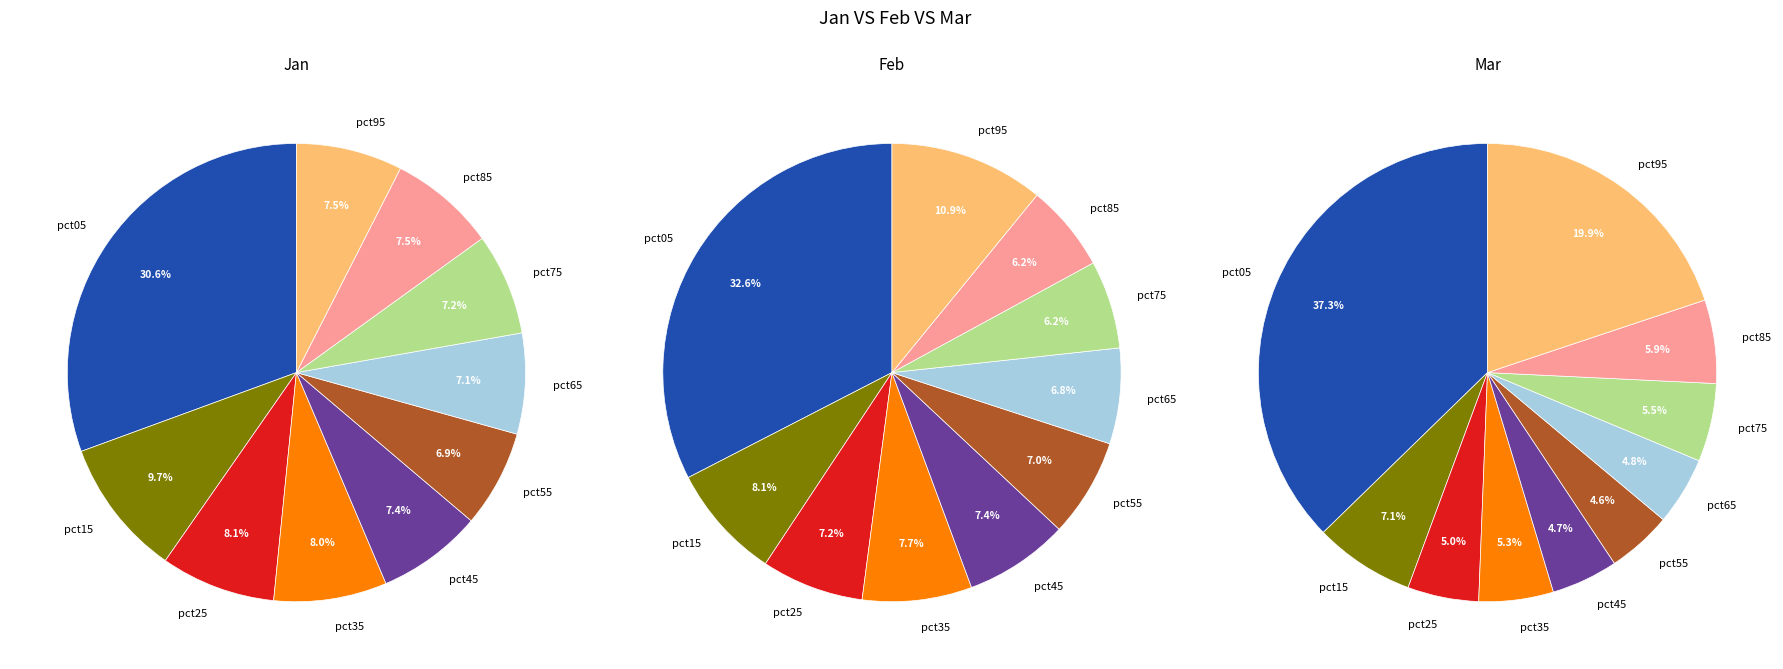

Between pct05 and pct15, which is larger?

pct05